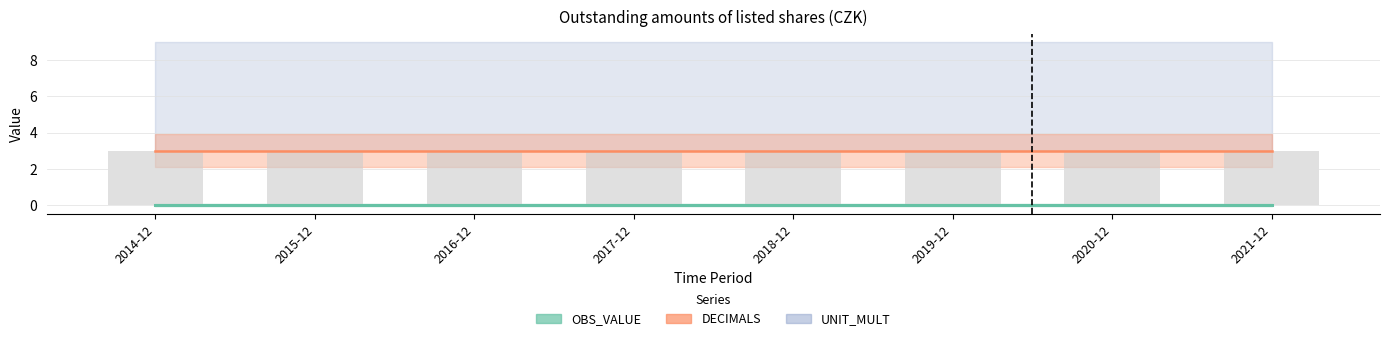

Is the value of OBS_VALUE at 2018-12 greater than the value of UNIT_MULT at 2014-12?

No